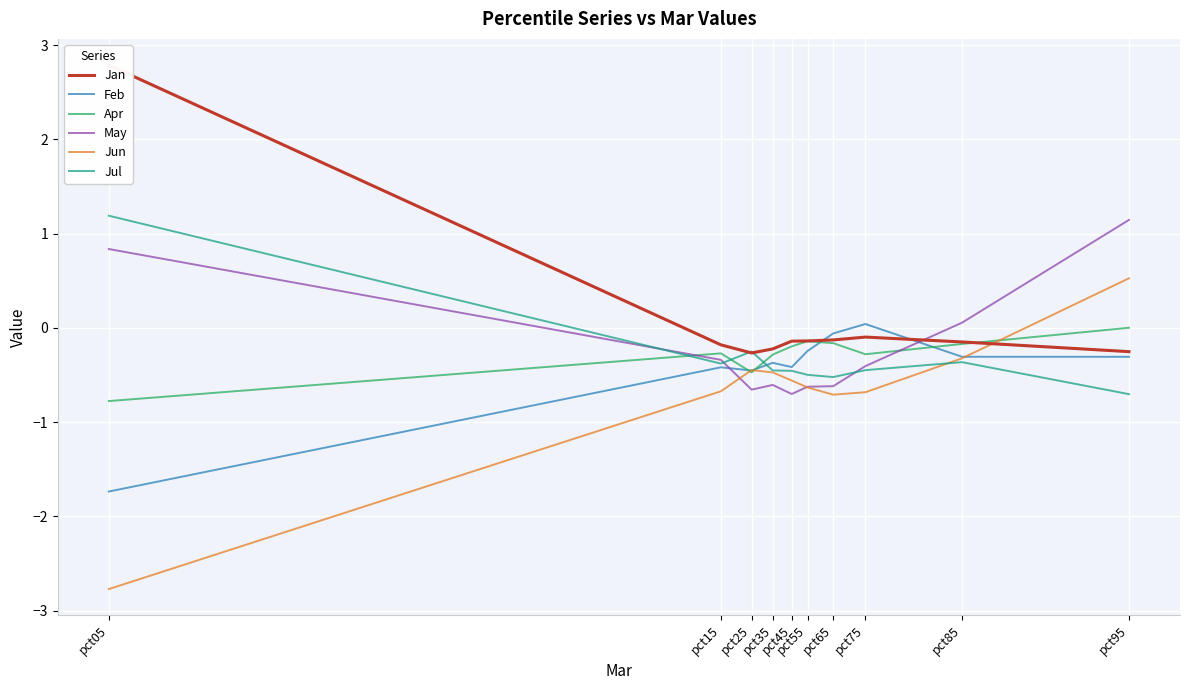

Which series has the widest spread of values?

Jun